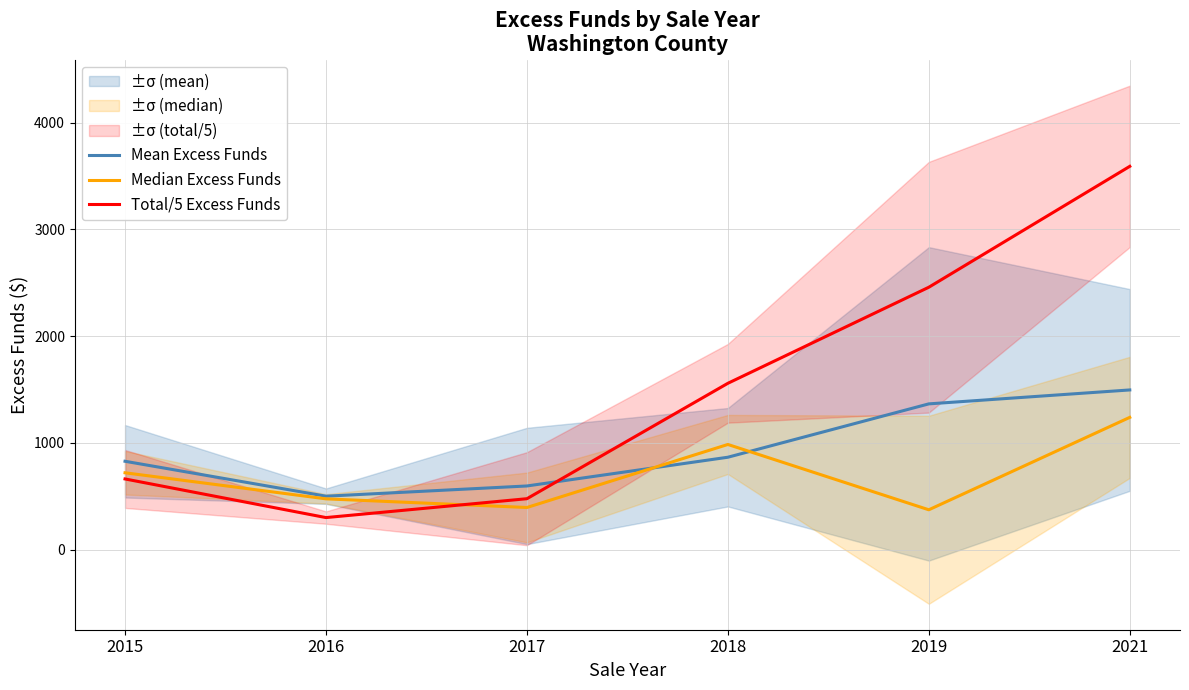

Between 2016 and 2018, which series saw the biggest shift?

Total/5 Excess Funds